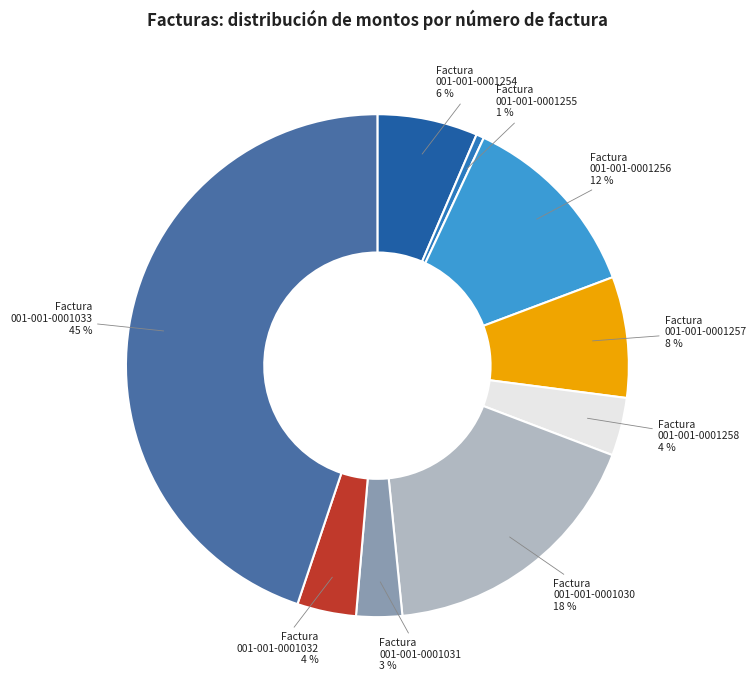

True or false: 001-001-0001033 accounts for 36% of the total.

False